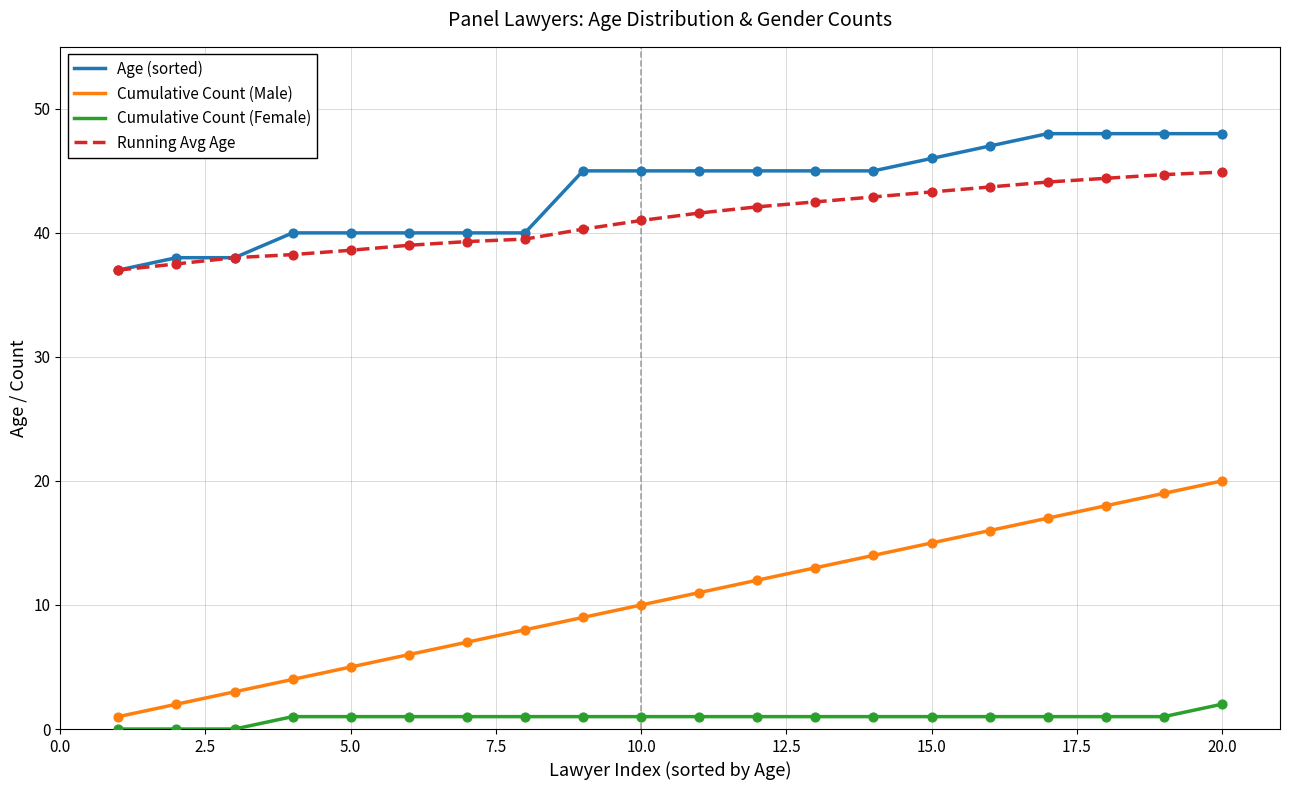

Which series has the largest total across all categories?

Age (sorted)